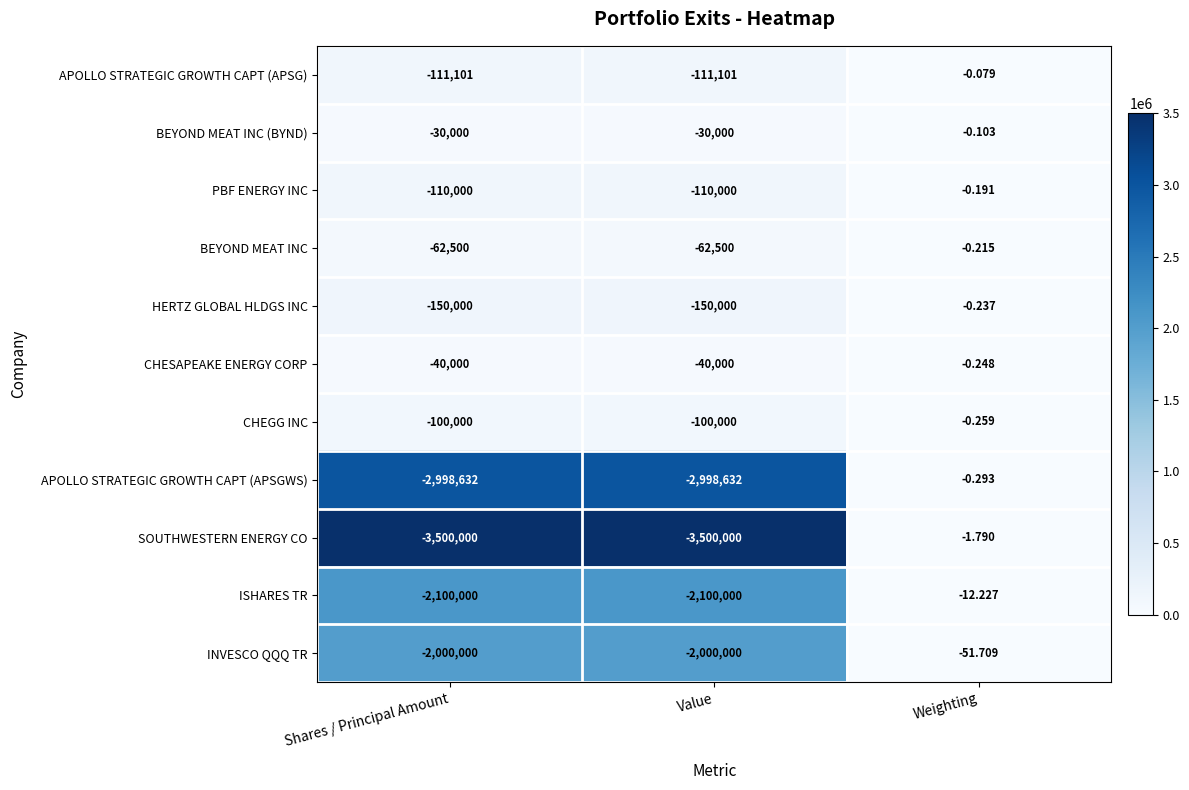

At Weighting, list the series in order from largest to smallest.

APOLLO STRATEGIC GROWTH CAPT (APSG), BEYOND MEAT INC (BYND), PBF ENERGY INC, BEYOND MEAT INC, HERTZ GLOBAL HLDGS INC, CHESAPEAKE ENERGY CORP, CHEGG INC, APOLLO STRATEGIC GROWTH CAPT (APSGWS), SOUTHWESTERN ENERGY CO, ISHARES TR, INVESCO QQQ TR